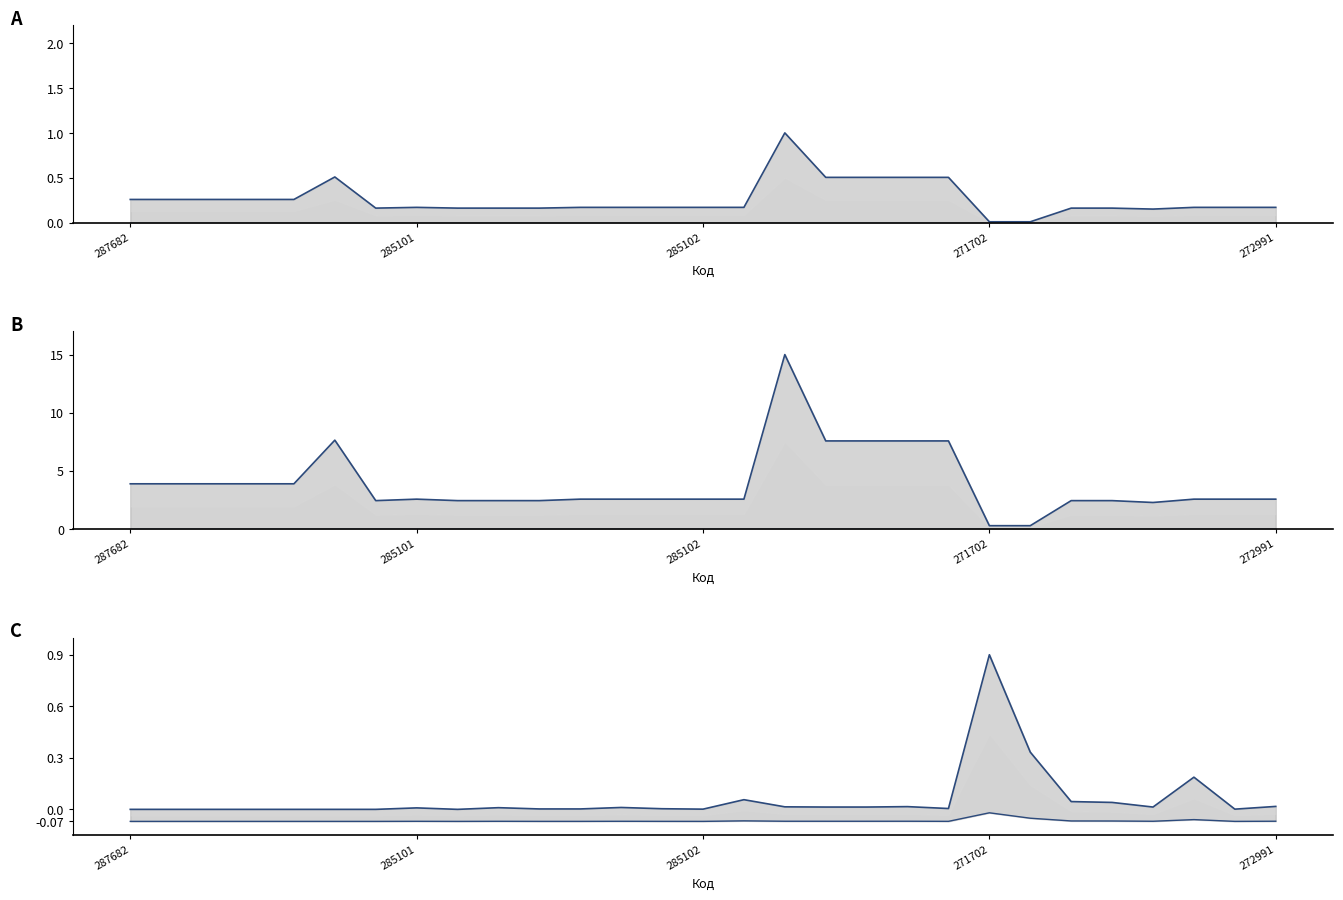

What is the spread (max minus min) of values at 15?

2.6